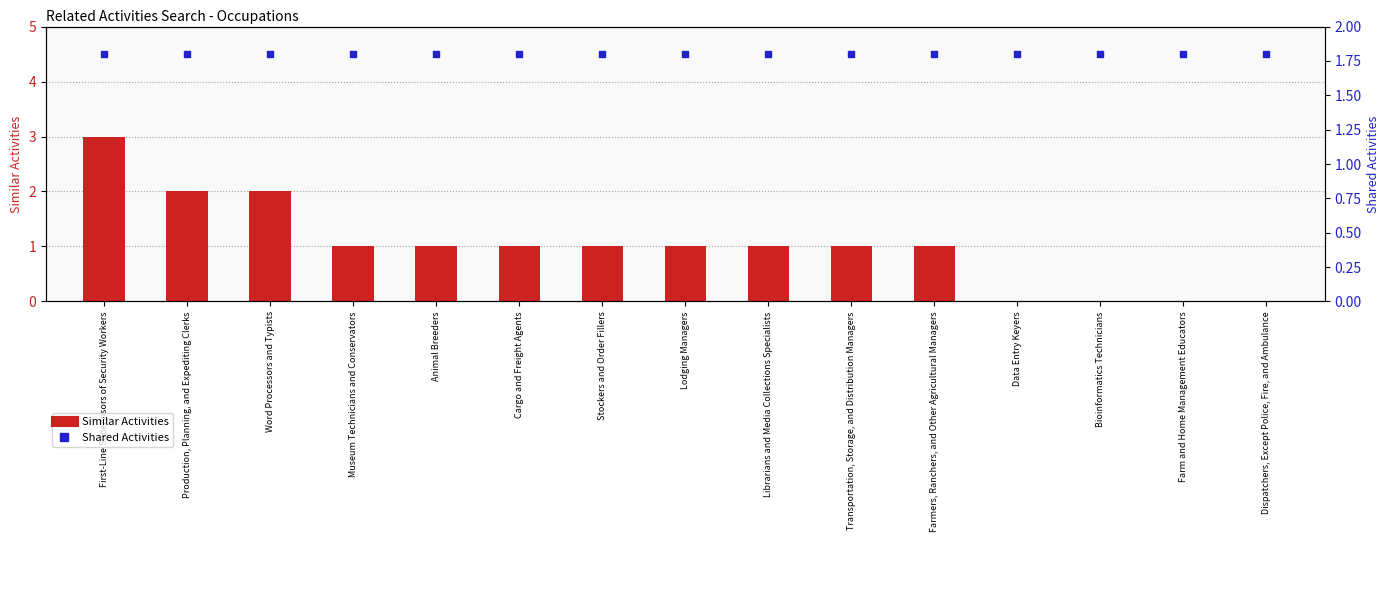

Which series reaches the maximum Y coordinate?

Similar Activities